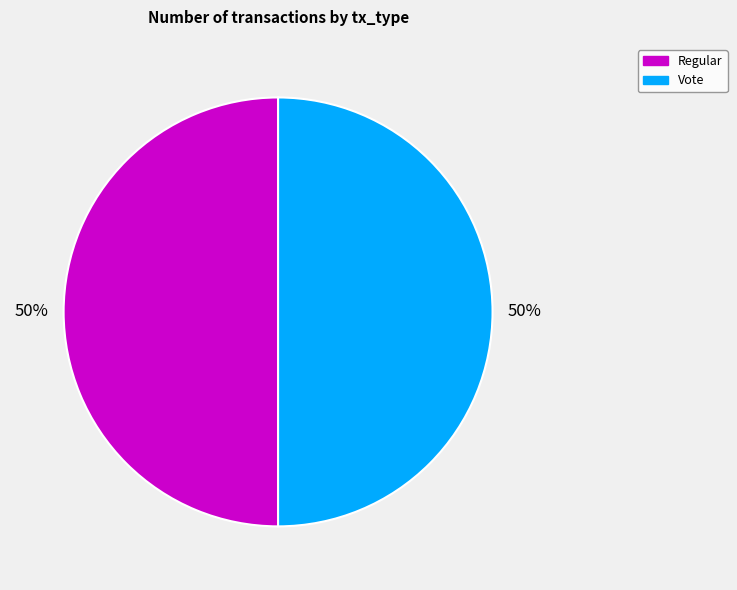

To the nearest percent, what is the average slice percentage?

50%